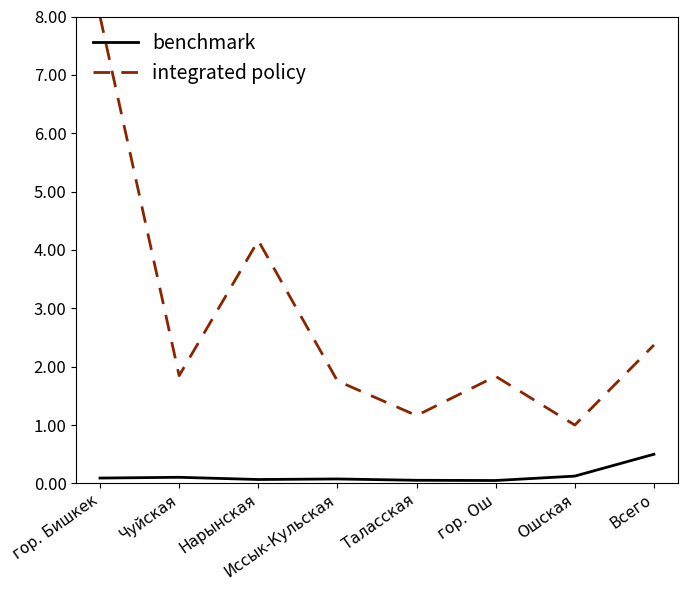

At Всего, list the series in order from largest to smallest.

integrated policy, benchmark